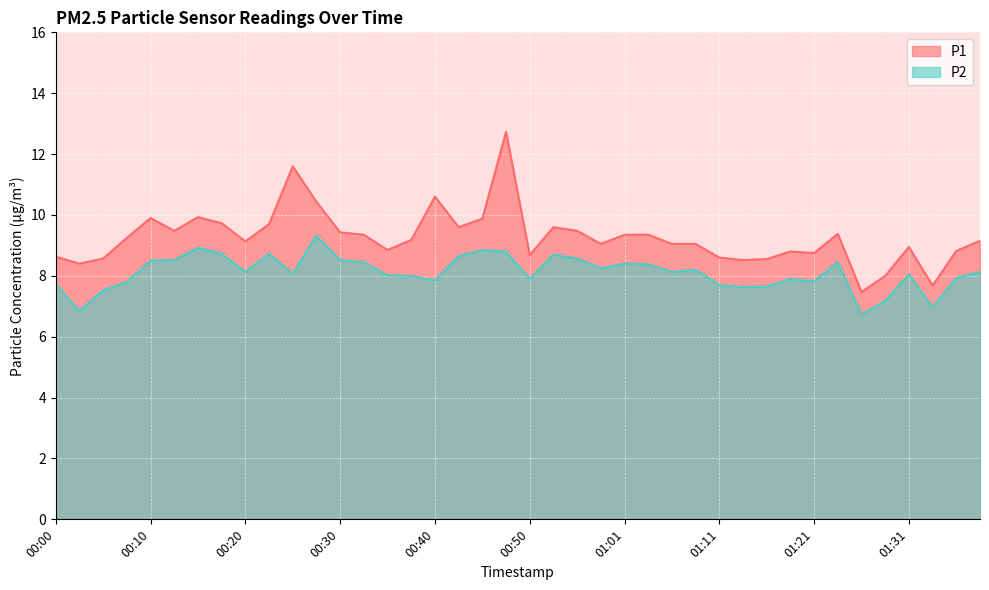

Which series has the widest spread of values?

P1